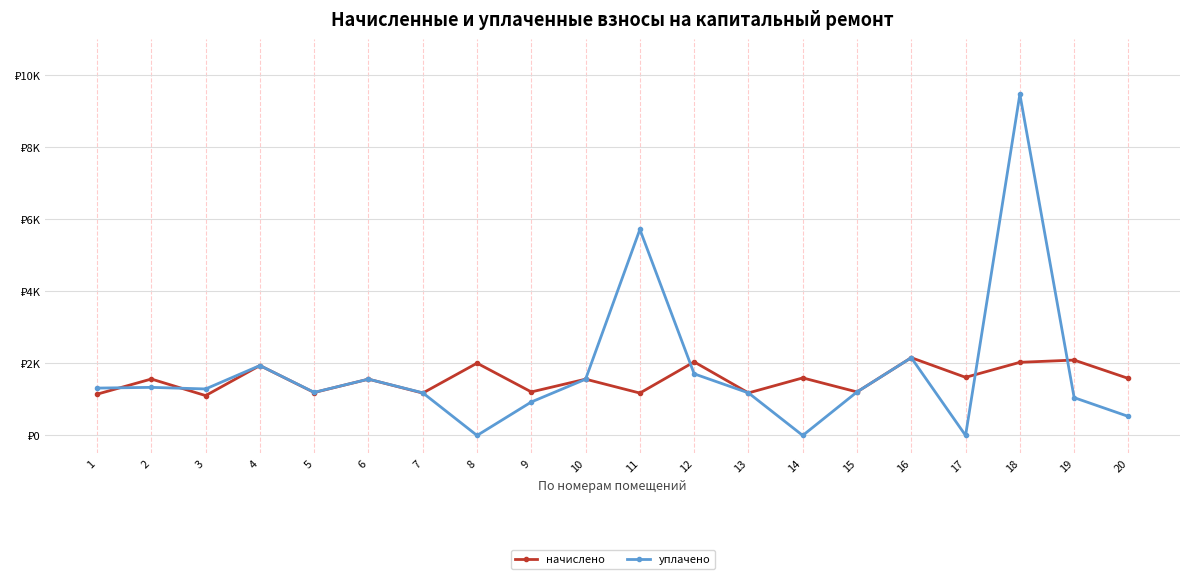

Is this an area chart (filled region under the line)?

No